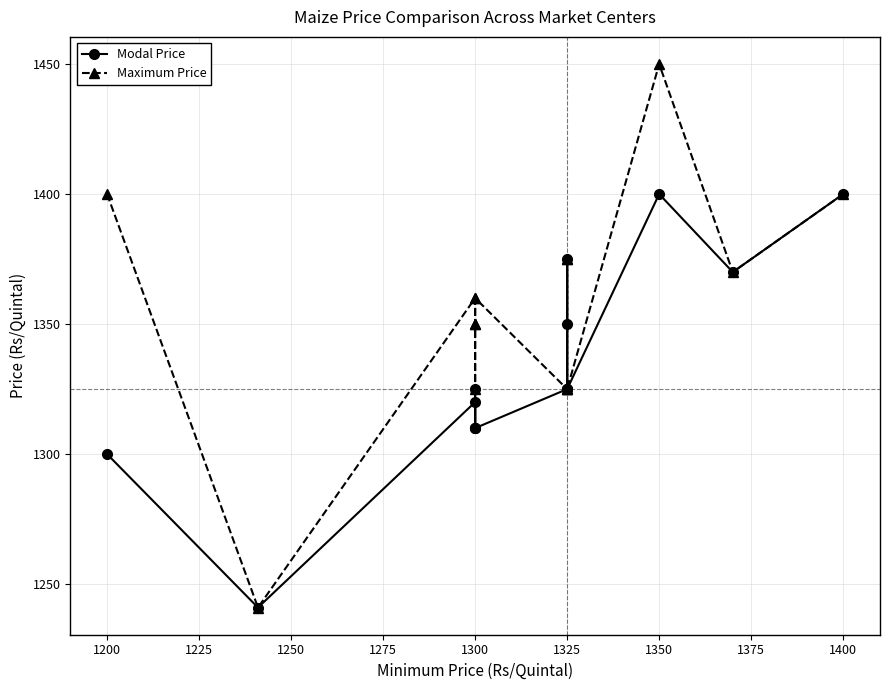

What is the minimum value shown in the chart?

1241